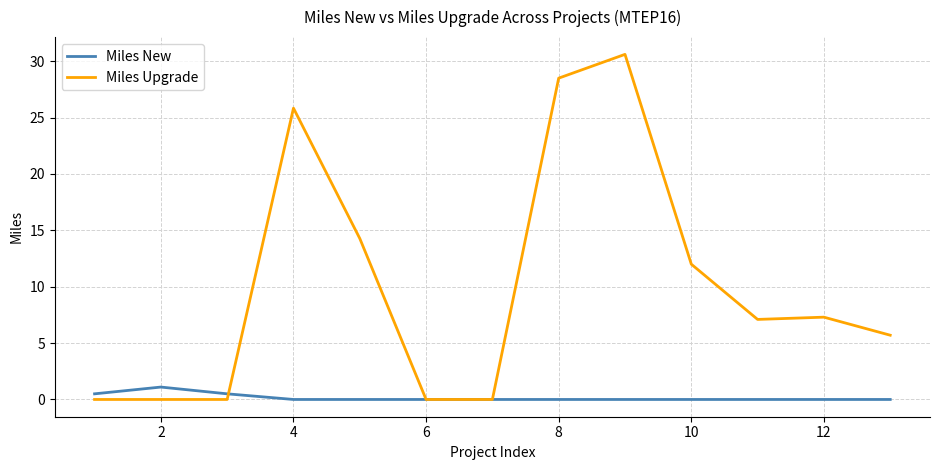

What is the highest value of the Miles Upgrade series?

30.6